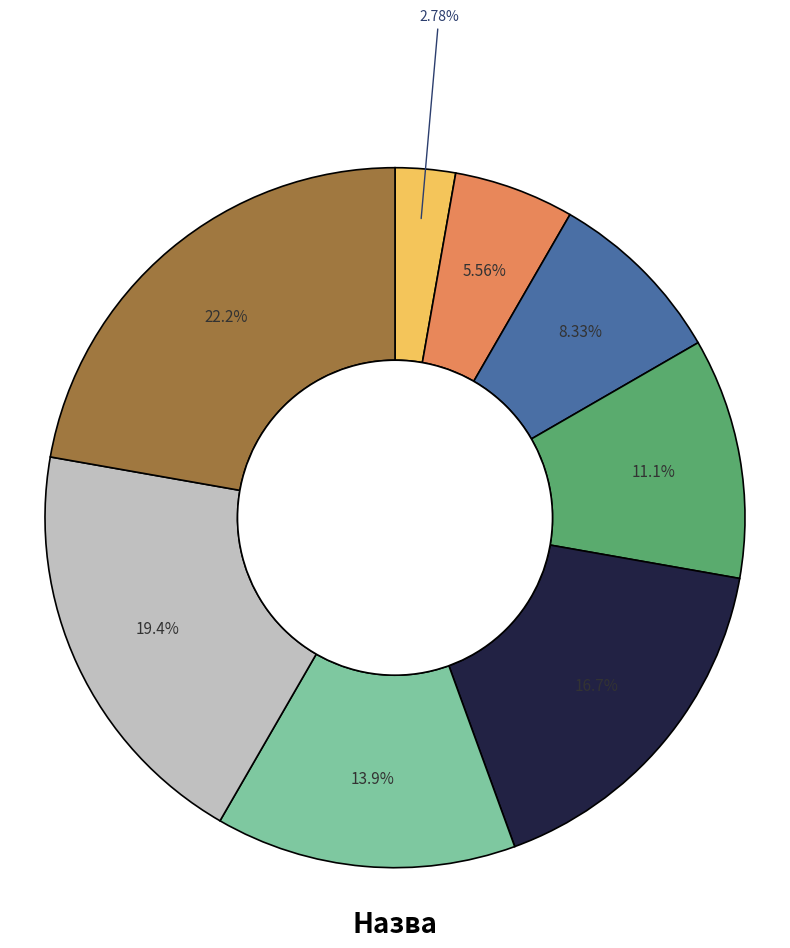

Count the number of slices in the pie.

8